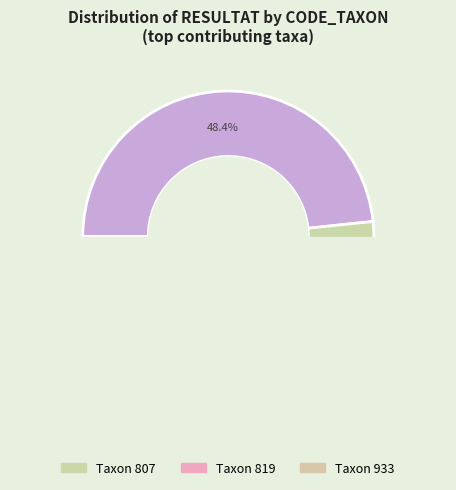

To the nearest percent, what portion does 819 represent?

3%